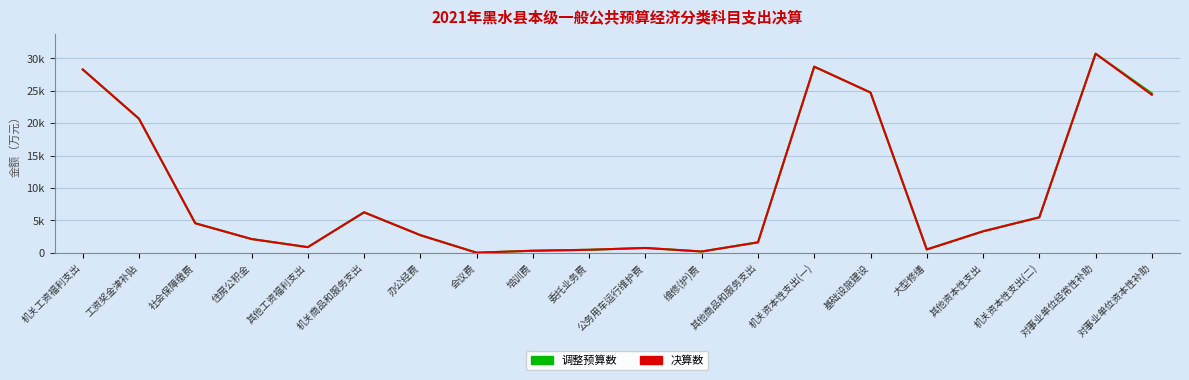

True or false: 调整预算数 and 决算数 intersect in this chart.

False